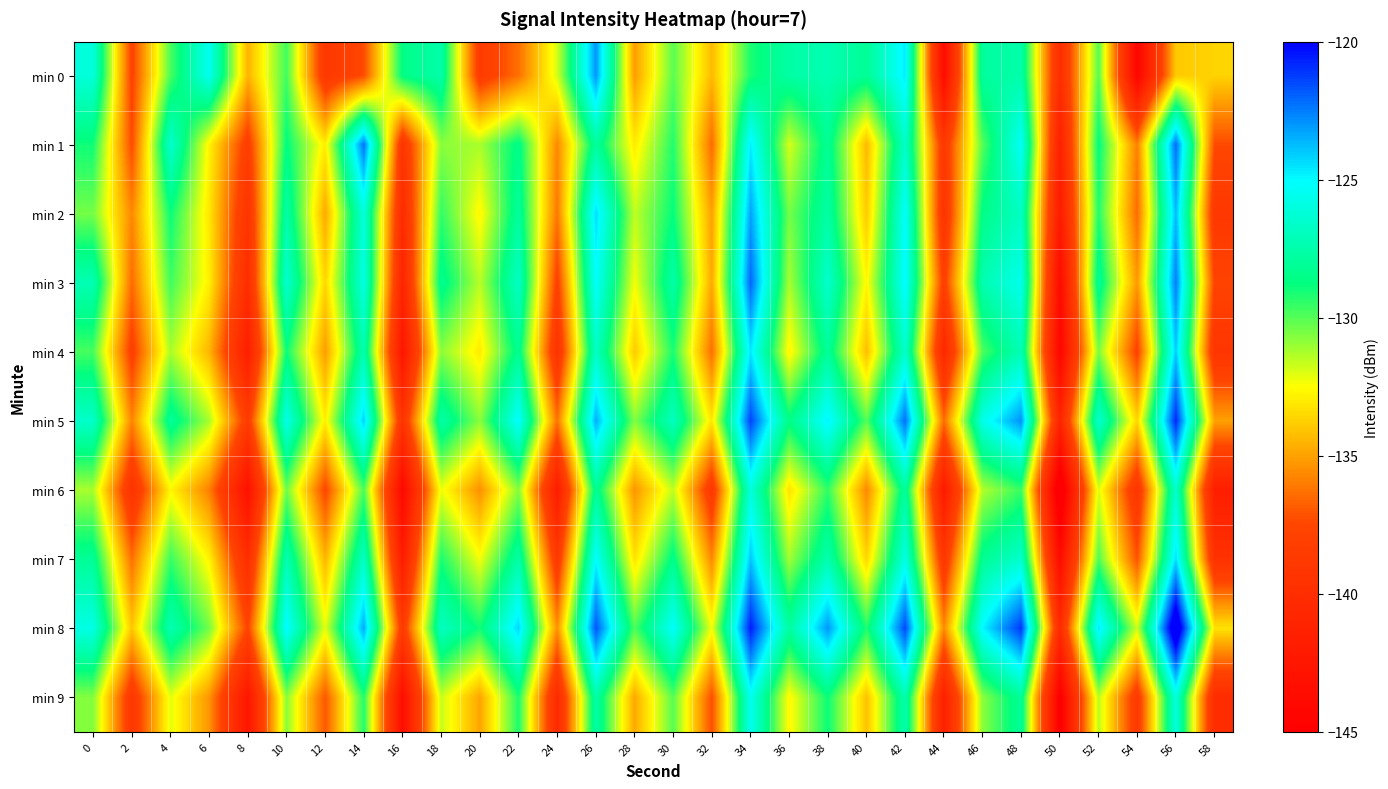

Reading left to right, what are all the values shown in this chart?

min 0: 0=-126.1	2=-137.7	4=-129.8	6=-125.4	8=-134.5	10=-129.7	12=-138.9	14=-137.3	16=-128.6	18=-127.5	20=-138.5	22=-136.3	24=-131.9	26=-123.0	28=-135.1	30=-130.1	32=-134.3	34=-129.1	36=-127.7	38=-127.3	40=-128.1	42=-124.6	44=-143.7	46=-127.9	48=-127.5	50=-140.0	52=-130.0	54=-144.4	56=-133.9	58=-133.7
min 1: 0=-129.0	2=-137.3	4=-126.4	6=-132.8	8=-138.2	10=-128.7	12=-132.9	14=-122.3	16=-139.3	18=-130.8	20=-131.2	22=-128.5	24=-135.7	26=-127.9	28=-133.0	30=-129.2	32=-136.5	34=-124.7	36=-131.9	38=-128.1	40=-134.3	42=-126.6	44=-138.8	46=-130.0	48=-125.2	50=-141.5	52=-128.7	54=-135.9	56=-122.1	58=-137.3
min 2: 0=-130.5	2=-135.7	4=-128.9	6=-133.1	8=-139.3	10=-127.6	12=-134.8	14=-126.0	16=-140.2	18=-129.5	20=-132.7	22=-127.9	24=-136.1	26=-124.3	28=-131.6	30=-128.8	32=-135.0	34=-123.2	36=-130.5	38=-127.7	40=-133.9	42=-125.1	44=-139.3	46=-128.6	48=-126.8	50=-142.0	52=-129.2	54=-136.5	56=-123.7	58=-138.9
min 3: 0=-127.2	2=-136.5	4=-129.7	6=-132.9	8=-140.1	10=-126.3	12=-133.6	14=-125.8	16=-141.0	18=-128.2	20=-131.5	22=-126.7	24=-137.9	26=-125.1	28=-132.3	30=-127.6	32=-134.8	34=-122.0	36=-131.2	38=-126.5	40=-132.7	42=-124.9	44=-138.1	46=-127.3	48=-125.6	50=-143.8	52=-128.0	54=-135.2	56=-122.5	58=-137.7
min 4: 0=-129.8	2=-138.0	4=-131.2	6=-134.5	8=-141.7	10=-128.9	12=-135.1	14=-127.3	16=-142.6	18=-130.8	20=-133.0	22=-128.2	24=-139.5	26=-126.7	28=-133.9	30=-129.1	32=-136.3	34=-124.6	36=-132.8	38=-128.0	40=-134.2	42=-126.5	44=-140.7	46=-129.9	48=-127.1	50=-144.3	52=-130.6	54=-137.8	56=-124.0	58=-139.2
min 5: 0=-126.6	2=-135.8	4=-128.0	6=-131.2	8=-138.5	10=-125.7	12=-132.9	14=-124.1	16=-139.3	18=-127.6	20=-130.8	22=-125.0	24=-136.2	26=-123.5	28=-130.7	30=-126.9	32=-133.1	34=-121.3	36=-128.6	38=-124.8	40=-130.0	42=-122.2	44=-136.5	46=-125.7	48=-122.9	50=-141.1	52=-126.3	54=-133.6	56=-120.8	58=-135.0
min 6: 0=-131.2	2=-139.5	4=-132.7	6=-135.9	8=-143.1	10=-130.3	12=-137.6	14=-129.8	16=-144.0	18=-132.2	20=-135.5	22=-130.7	24=-141.9	26=-128.1	28=-135.3	30=-131.6	32=-138.8	34=-126.0	36=-133.2	38=-129.5	40=-135.7	42=-127.9	44=-142.1	46=-131.3	48=-129.6	50=-146.8	52=-132.0	54=-139.2	56=-126.5	58=-141.7
min 7: 0=-128.1	2=-136.3	4=-129.6	6=-132.8	8=-140.0	10=-127.2	12=-134.5	14=-126.7	16=-141.9	18=-129.1	20=-132.3	22=-127.6	24=-138.8	26=-125.0	28=-133.2	30=-128.5	32=-135.7	34=-123.9	36=-131.1	38=-127.3	40=-133.6	42=-125.8	44=-139.0	46=-128.2	48=-126.5	50=-143.7	52=-129.9	54=-137.1	56=-124.3	58=-139.6
min 8: 0=-125.8	2=-134.0	4=-127.2	6=-130.5	8=-137.7	10=-124.9	12=-132.1	14=-123.3	16=-138.6	18=-126.8	20=-129.0	22=-124.2	24=-135.5	26=-121.7	28=-129.9	30=-125.1	32=-132.3	34=-120.6	36=-127.8	38=-123.0	40=-129.2	42=-121.5	44=-135.7	46=-124.9	48=-121.1	50=-140.3	52=-124.6	54=-131.8	56=-118.0	58=-133.2
min 9: 0=-130.7	2=-138.9	4=-132.1	6=-135.3	8=-142.6	10=-130.8	12=-137.0	14=-129.2	16=-143.5	18=-131.7	20=-134.9	22=-129.1	24=-140.3	26=-127.6	28=-134.8	30=-130.0	32=-137.2	34=-125.5	36=-132.7	38=-128.9	40=-134.1	42=-127.3	44=-141.6	46=-130.8	48=-128.0	50=-145.2	52=-131.5	54=-138.7	56=-125.9	58=-140.1